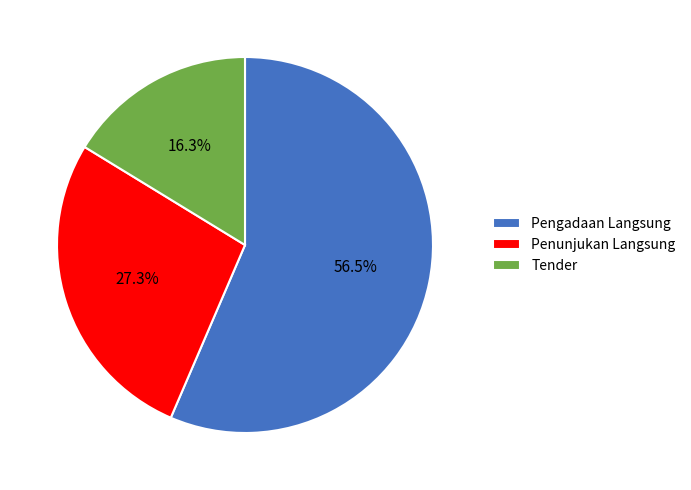

To the nearest percent, what is the average slice percentage?

33%